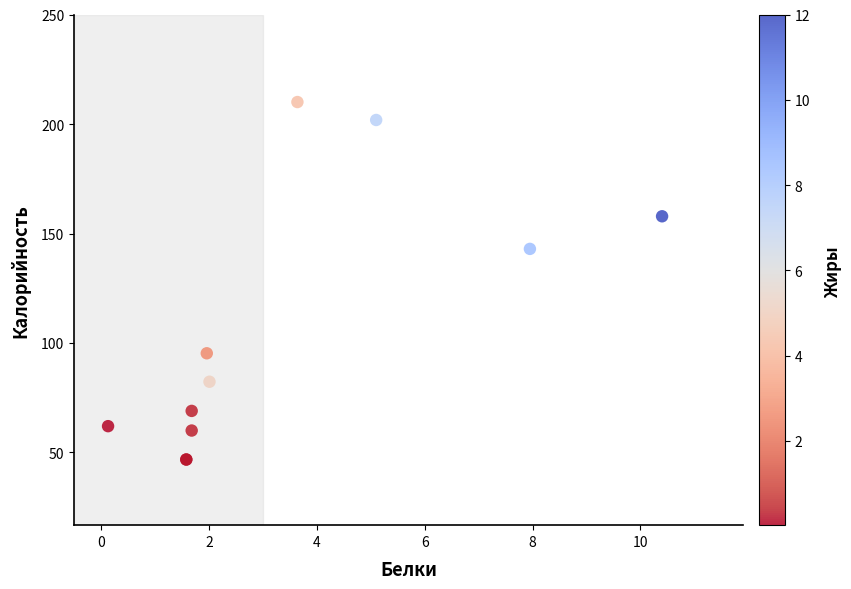

What Y value in the scatter plot is closest to 128?

143.0